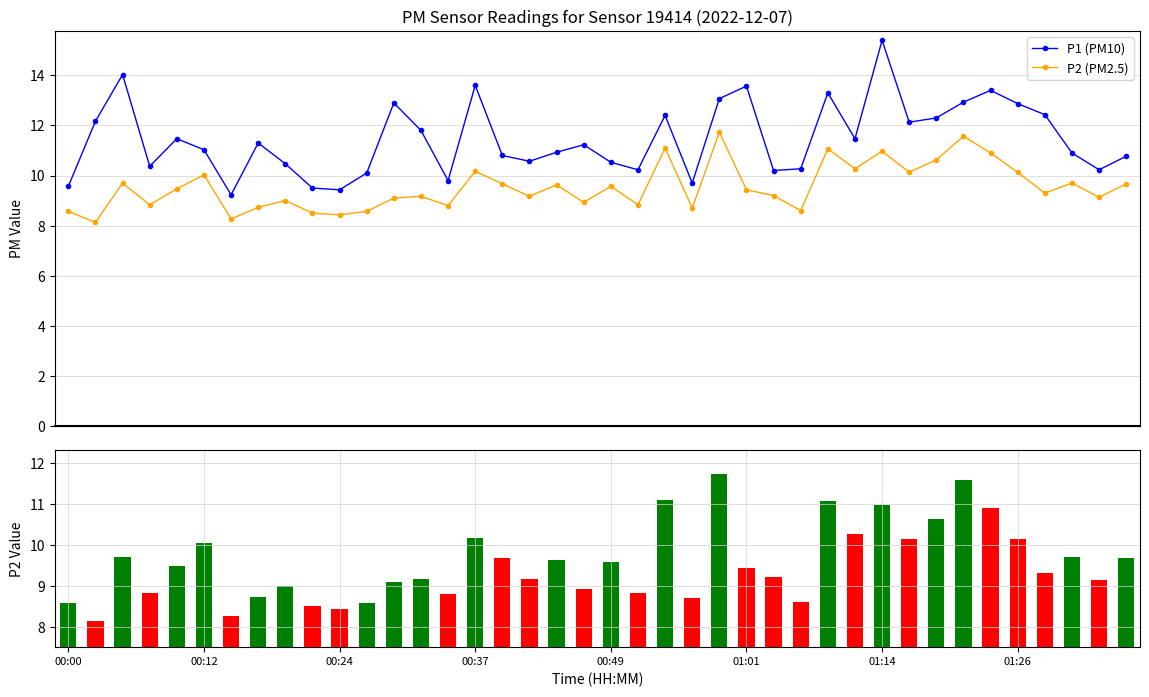

List the series in order of their overall mean, lowest first.

P2 (PM2.5), P1 (PM10)